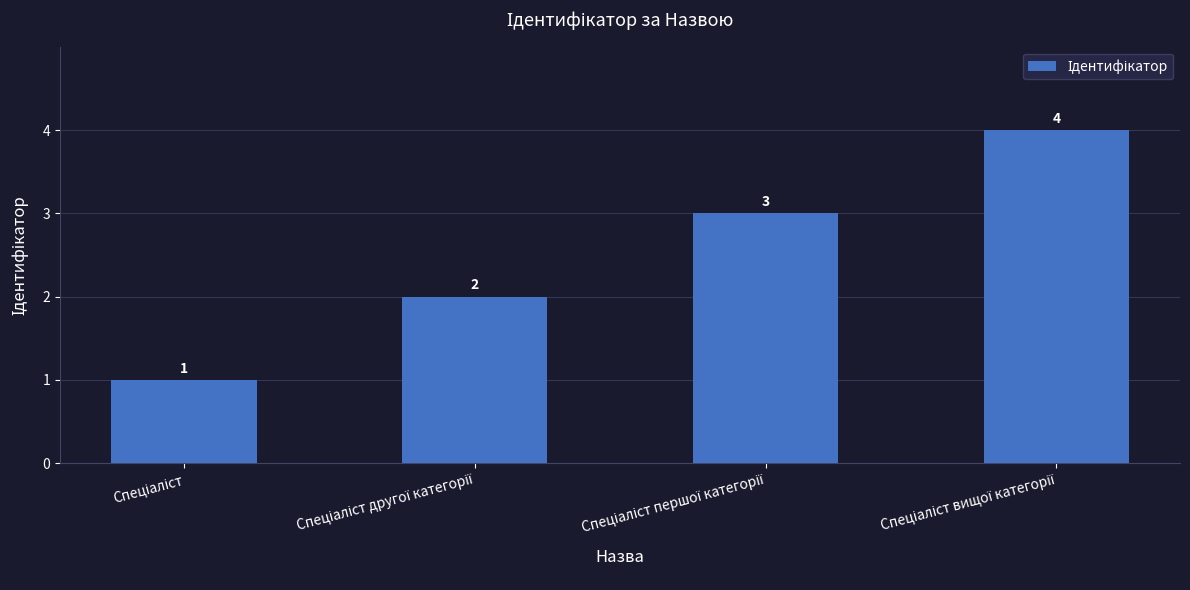

What is the smallest value displayed?

1